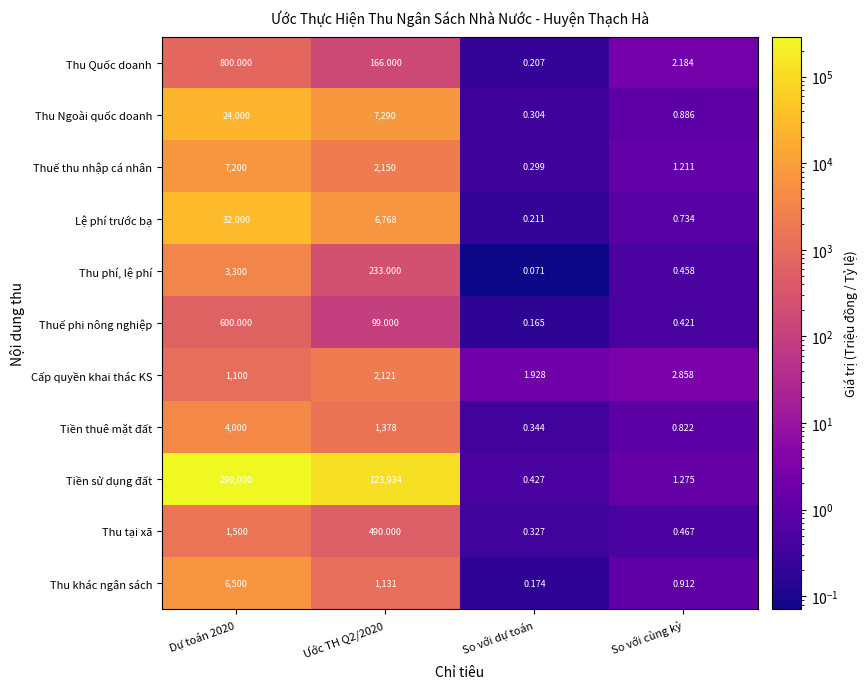

Which category has the lowest value in the Thuế phi nông nghiệp series?

So với dự toán